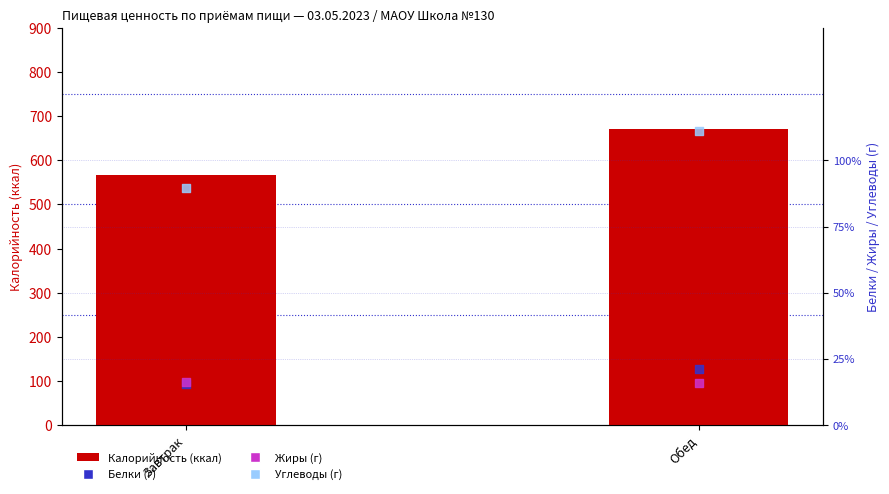

Which series has the widest spread of Y values?

Калорийность